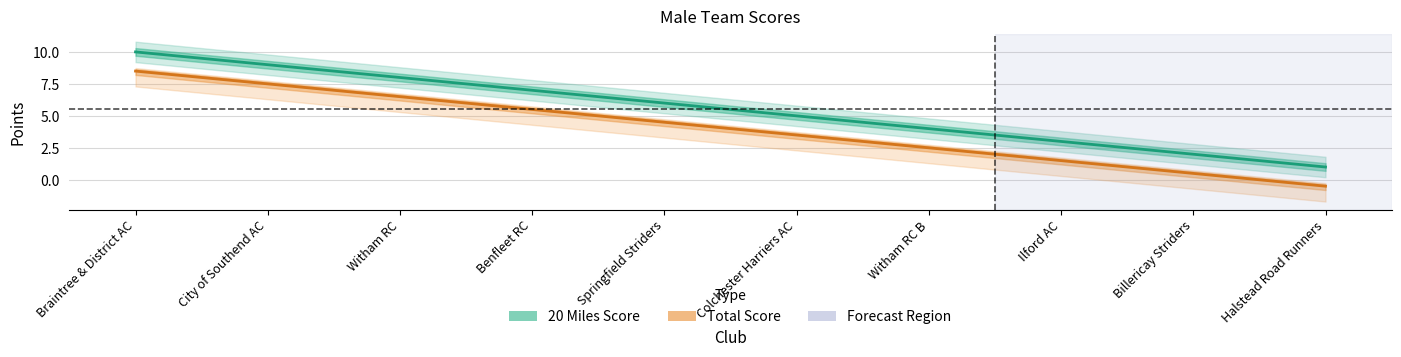

Between Springfield Striders and Billericay Striders, which series saw the biggest shift?

20 Miles Score